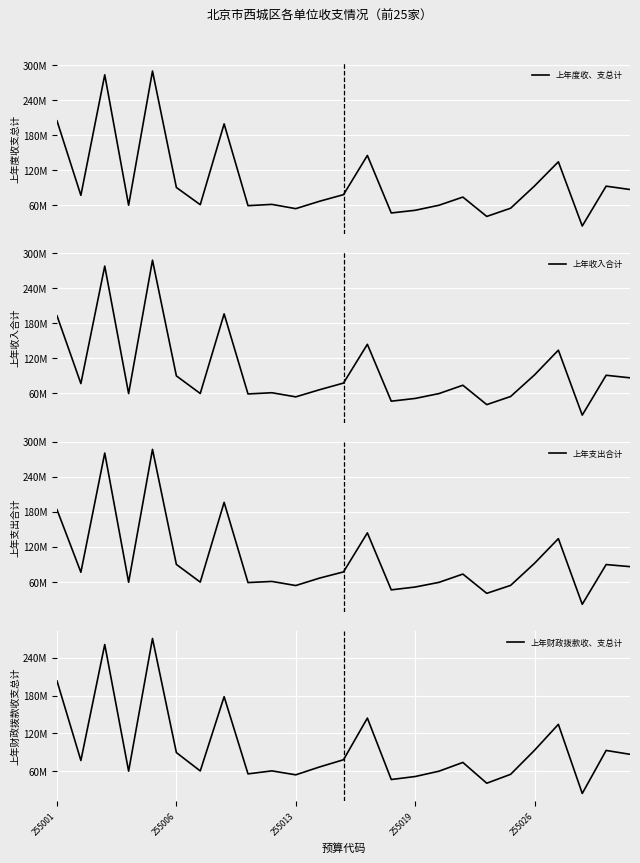

Where does the 上年支出合计 series first go above 73593510?

255001